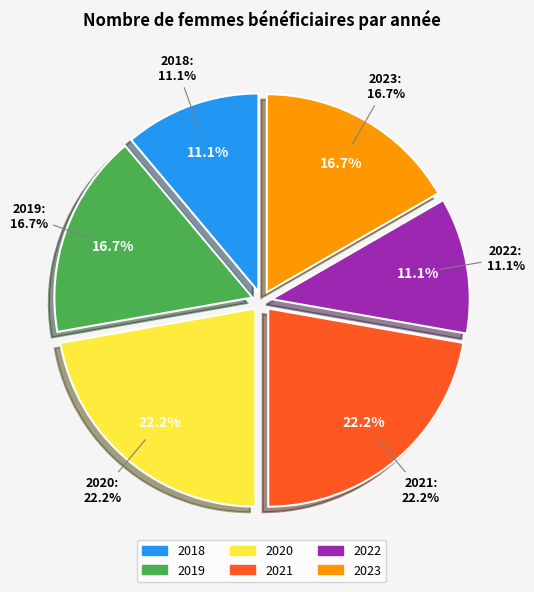

Rank the categories by value from highest to lowest.

2020, 2021, 2019, 2023, 2018, 2022